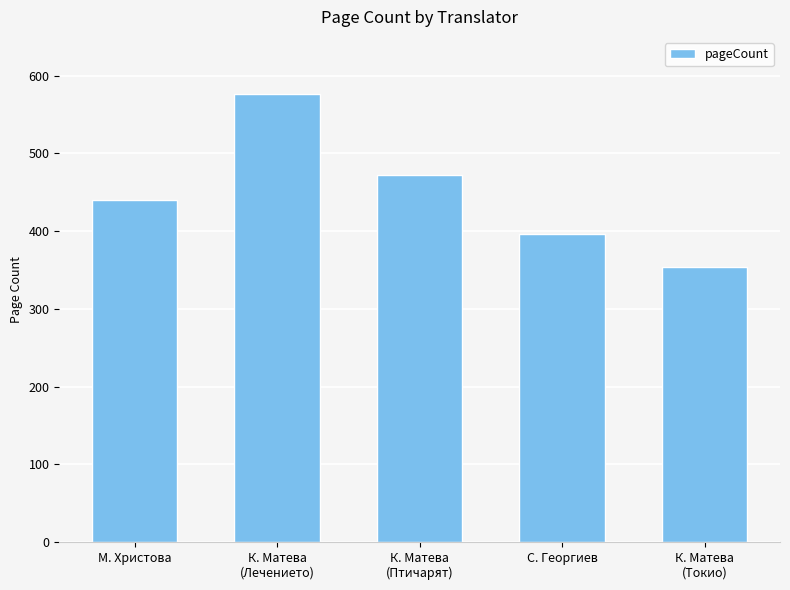

What is the ratio of the value at С. Георгиев to the value at К. Матева
(Птичарят)?

0.8